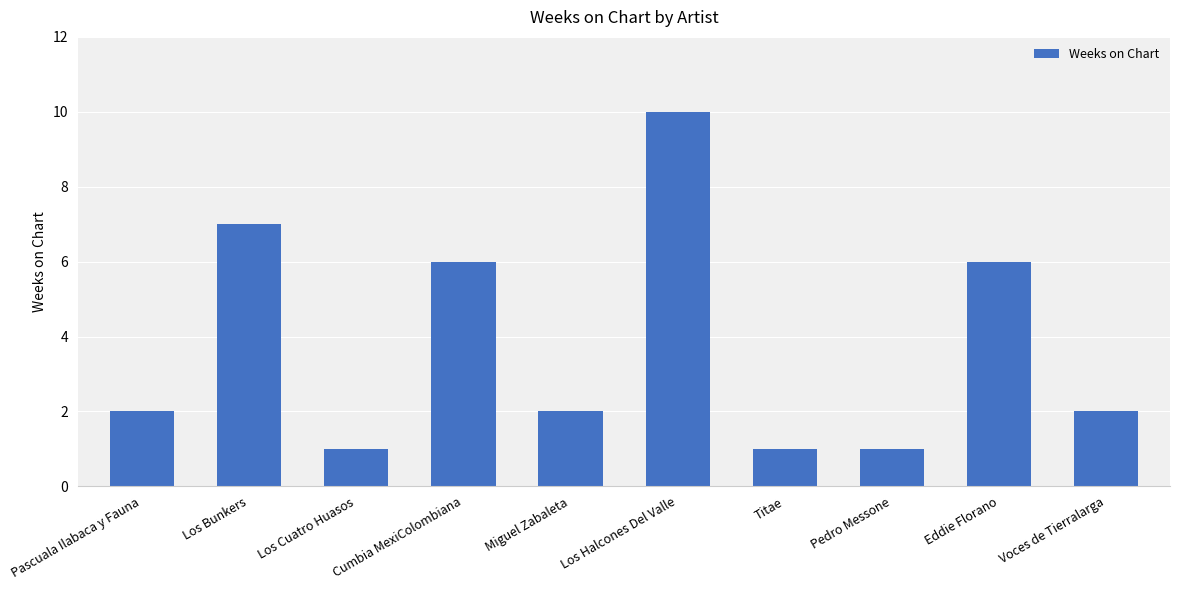

Reading left to right, list all the values displayed in this chart.

2	7	1	6	2	10	1	1	6	2